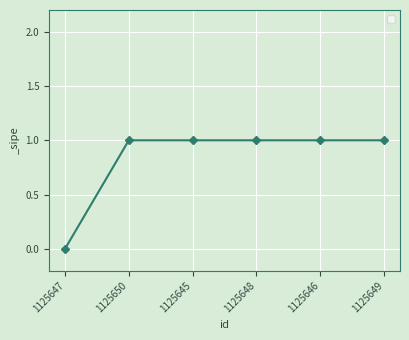

What is the ratio of the value at 1125645 to the value at 1125646?

1.0